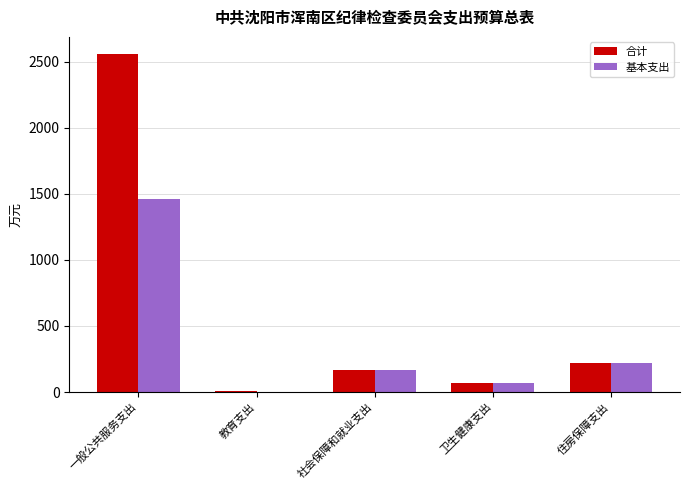

Which series has the largest range (max minus min)?

合计